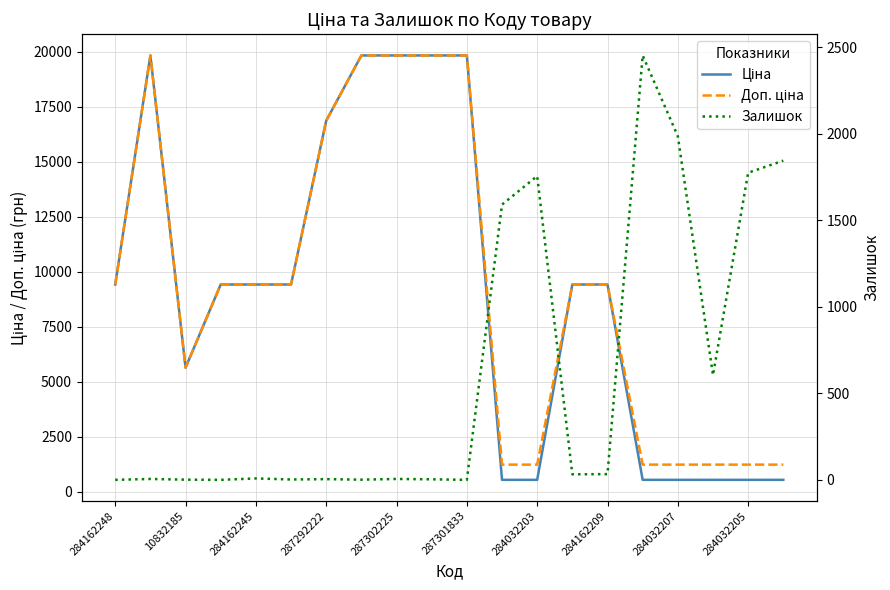

Count the number of data series in this chart.

3